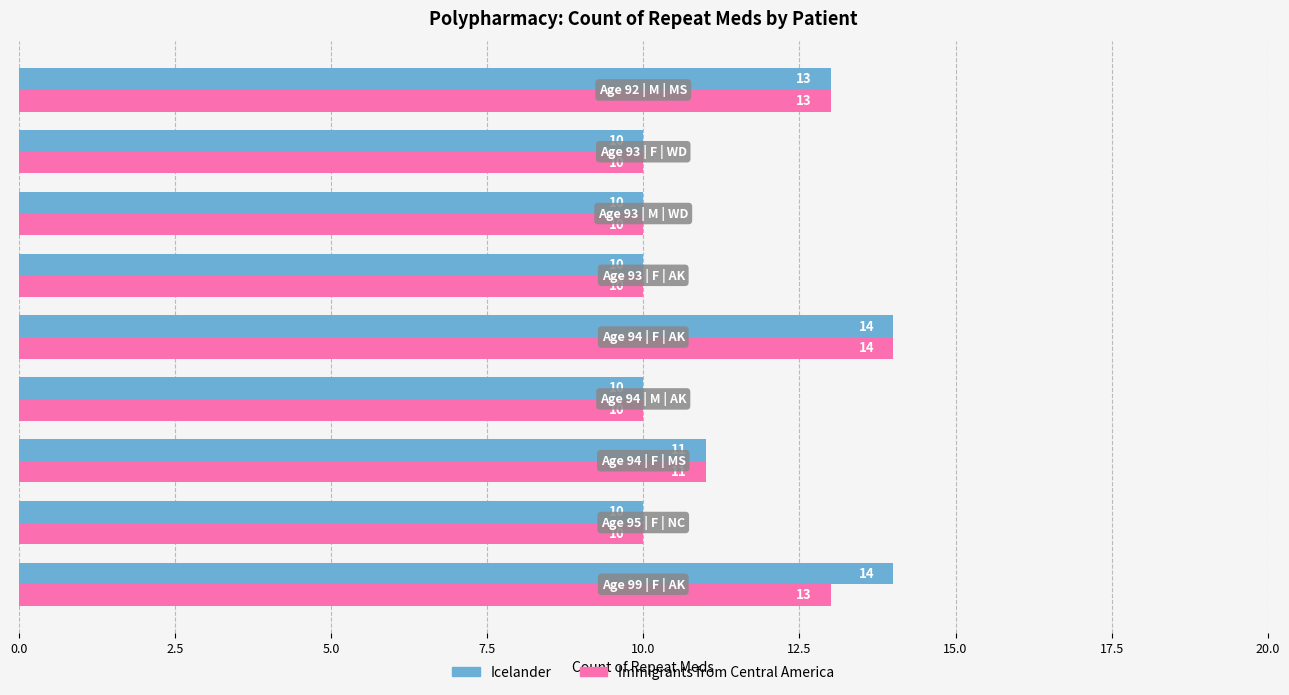

Rank the series by their average value, from lowest to highest.

Immigrants from Central America, Icelander